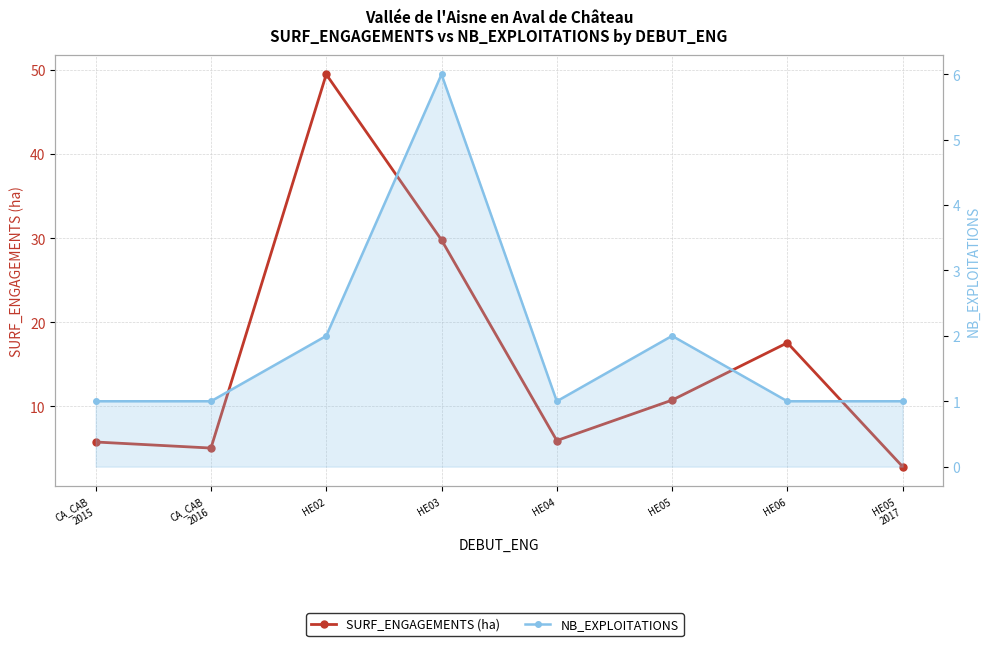

Which has a higher value, CA_CAB
2015 or CA_CAB
2016?

CA_CAB
2015